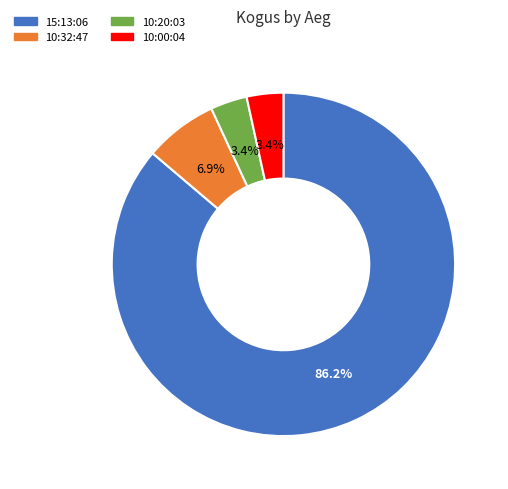

To the nearest percent, what is the difference between the largest and smallest slice percentages?

83%